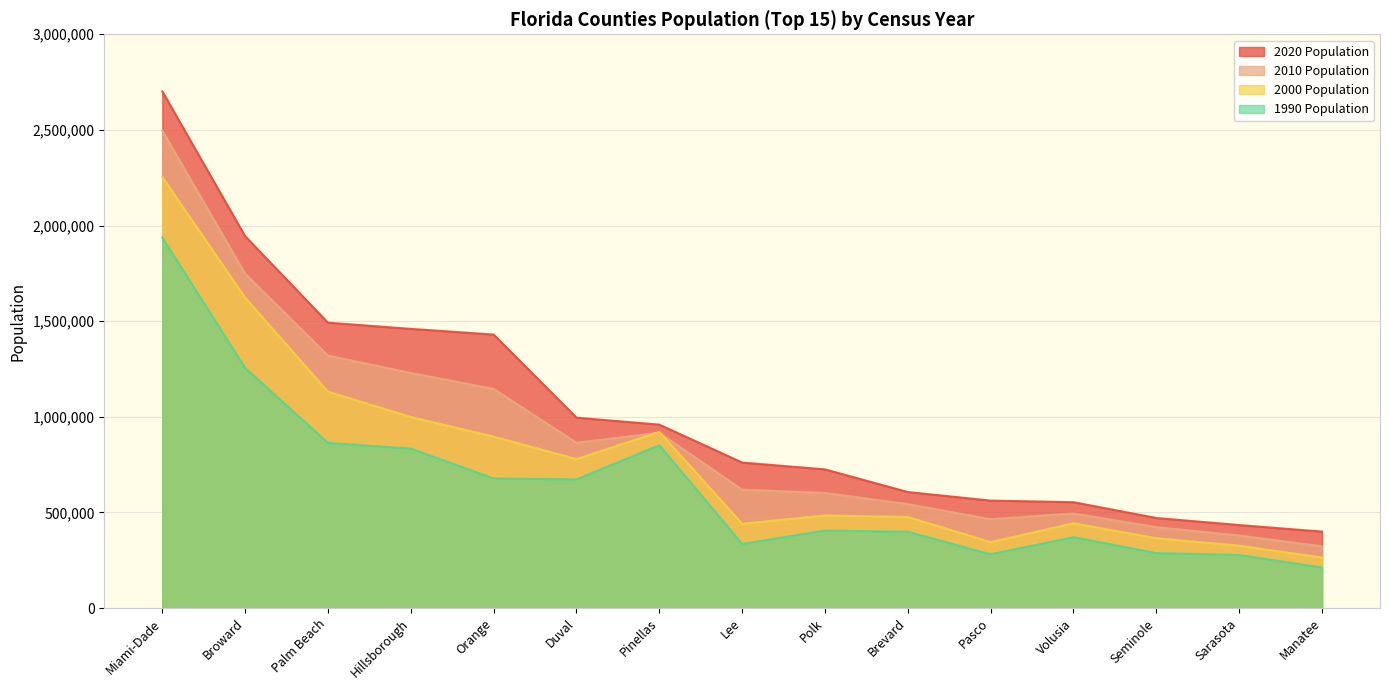

What position from the right is Polk?

7